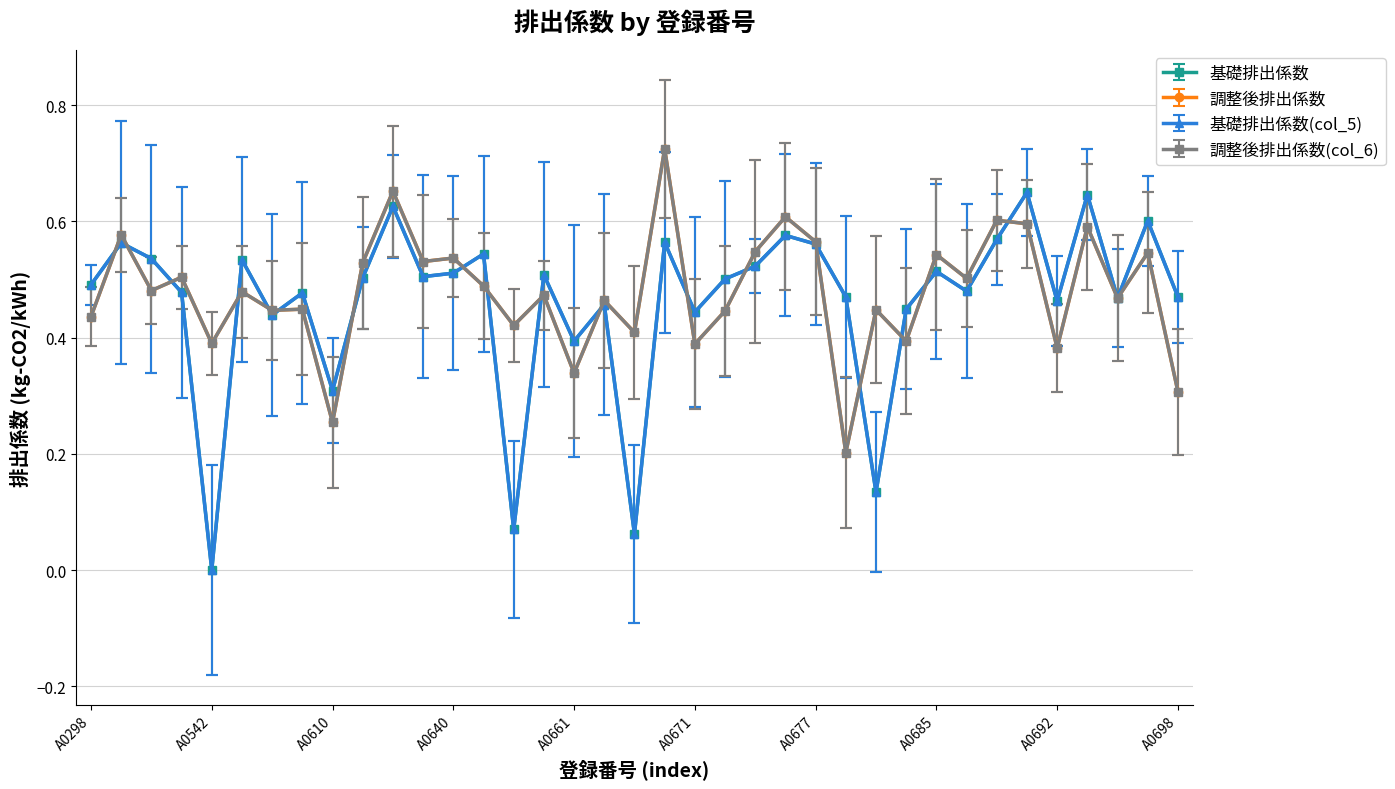

How many lines are shown in the chart?

4